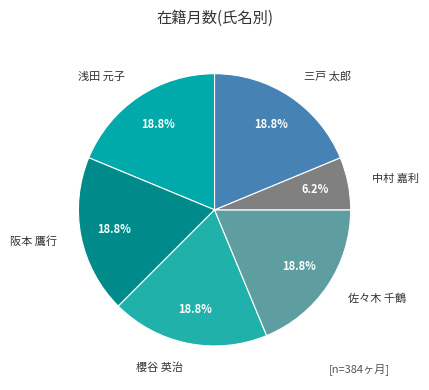

Count the number of slices in the pie.

6